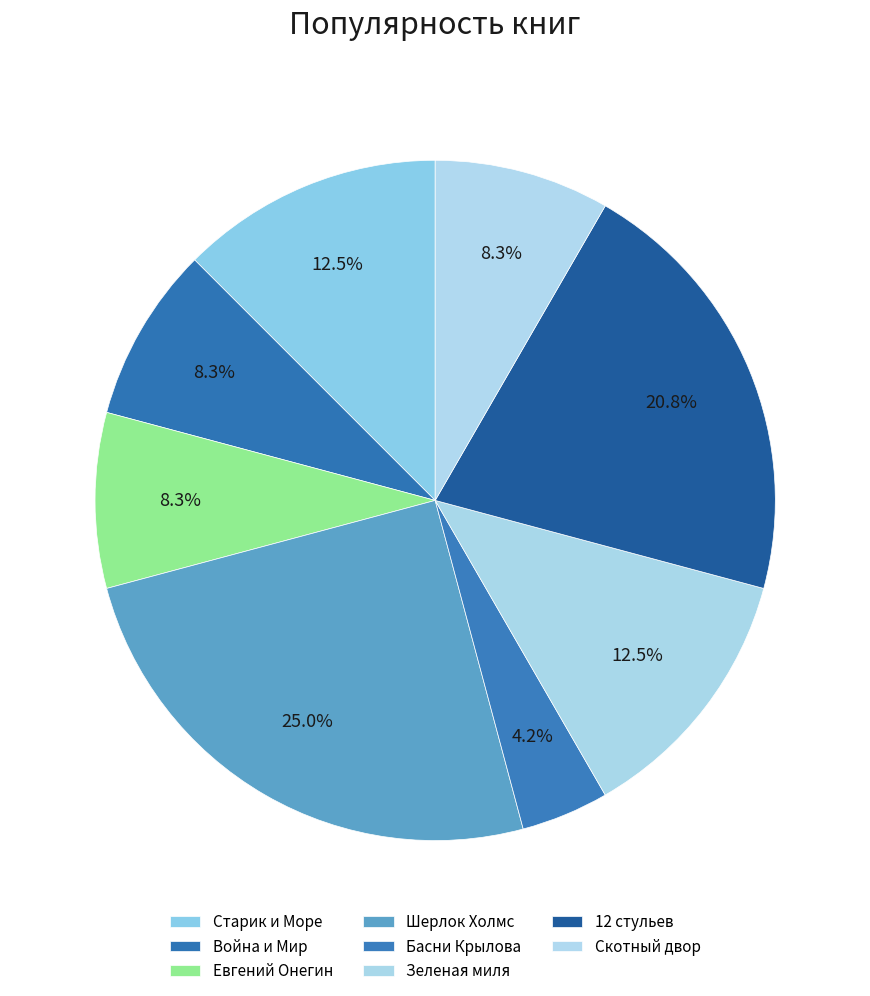

What percentage is the Зеленая миля slice, to the nearest percent?

12%